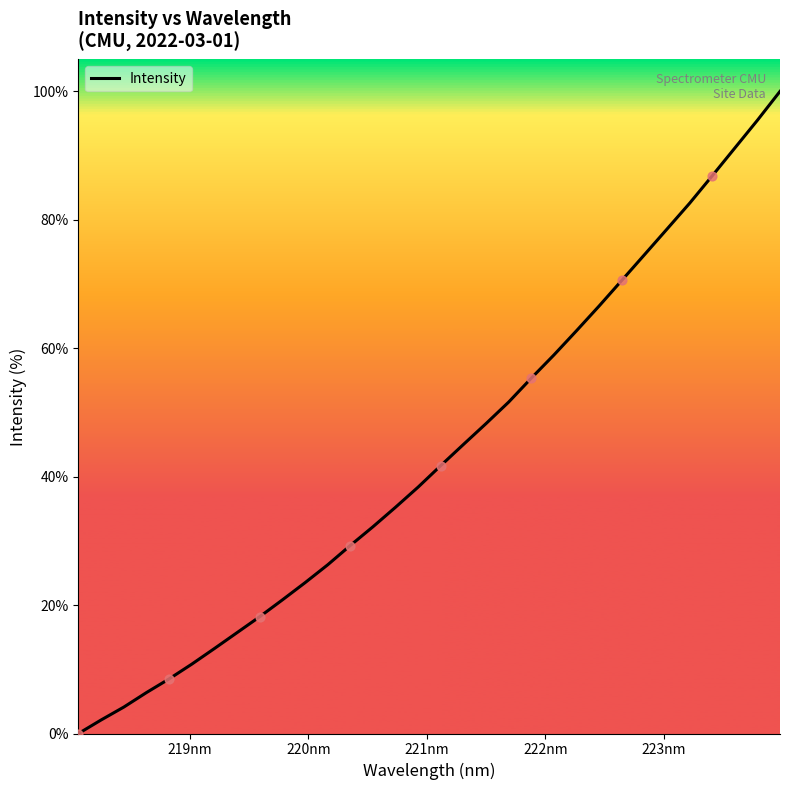

What is the difference between the maximum and minimum values?

100.0